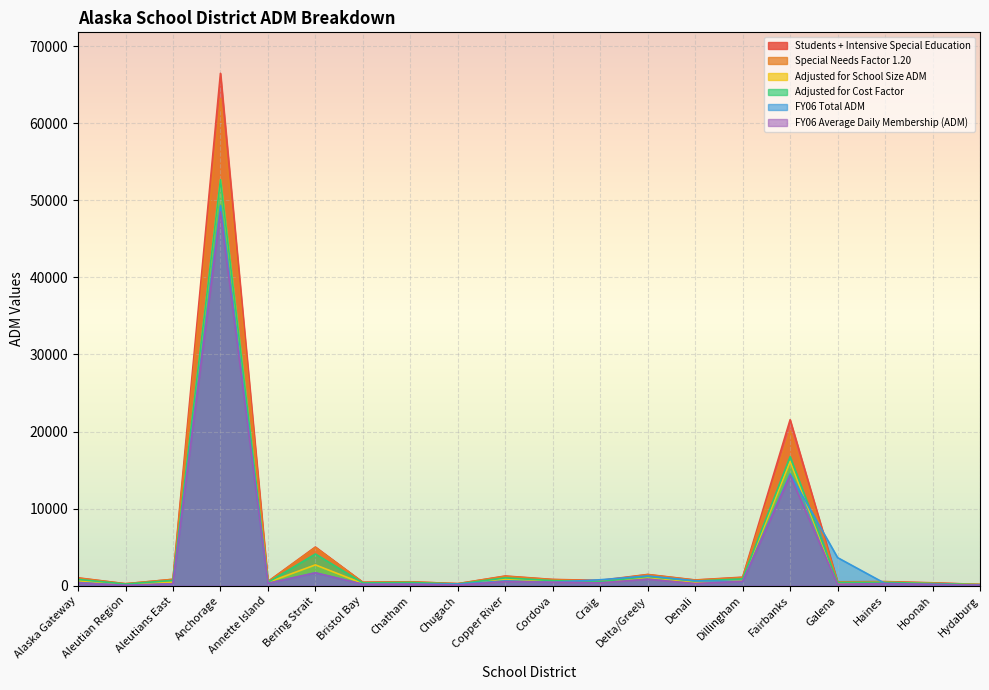

Between Fairbanks and Anchorage, which is larger?

Anchorage